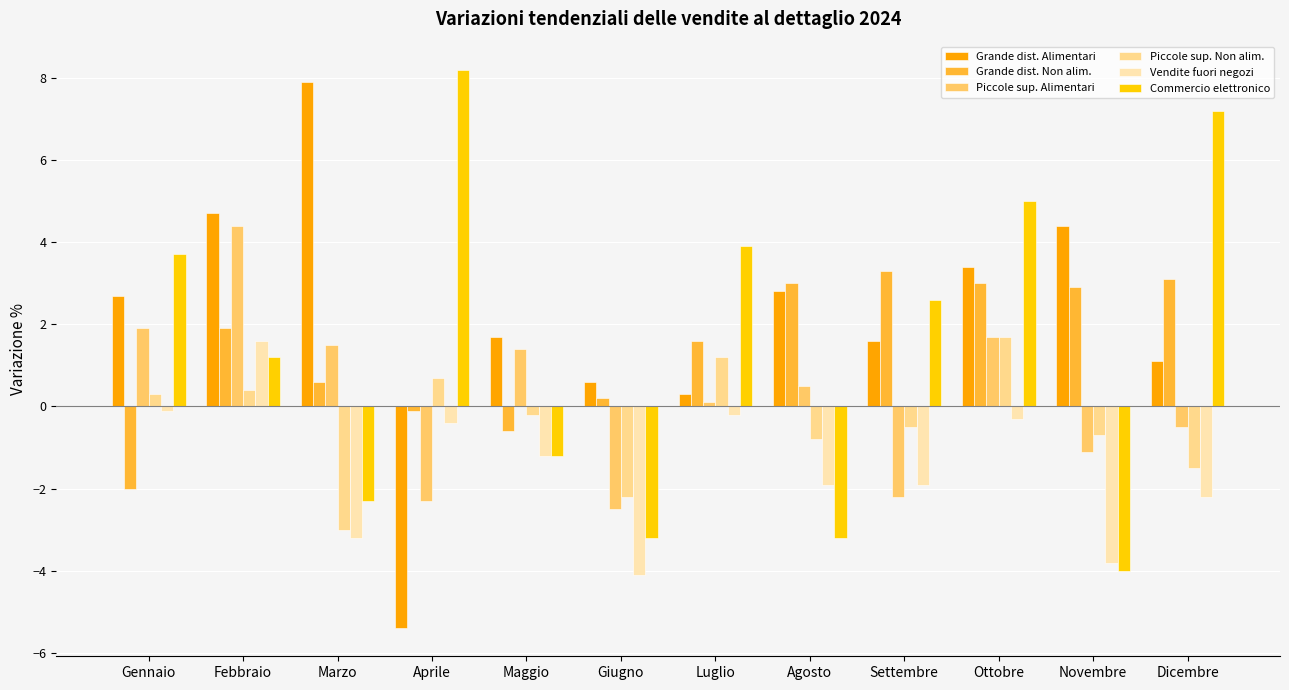

What is the difference between the second highest and second lowest values in the Piccole sup. Alimentari series?

4.2